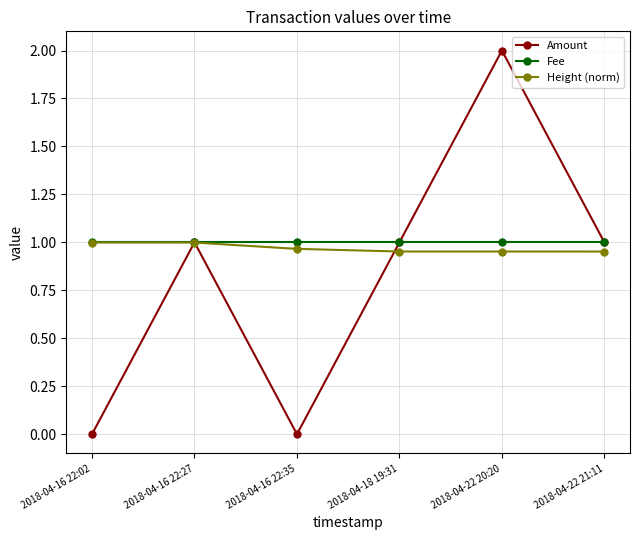

Between 2018-04-16 22:02 and 2018-04-18 19:31, which series saw the biggest shift?

Amount